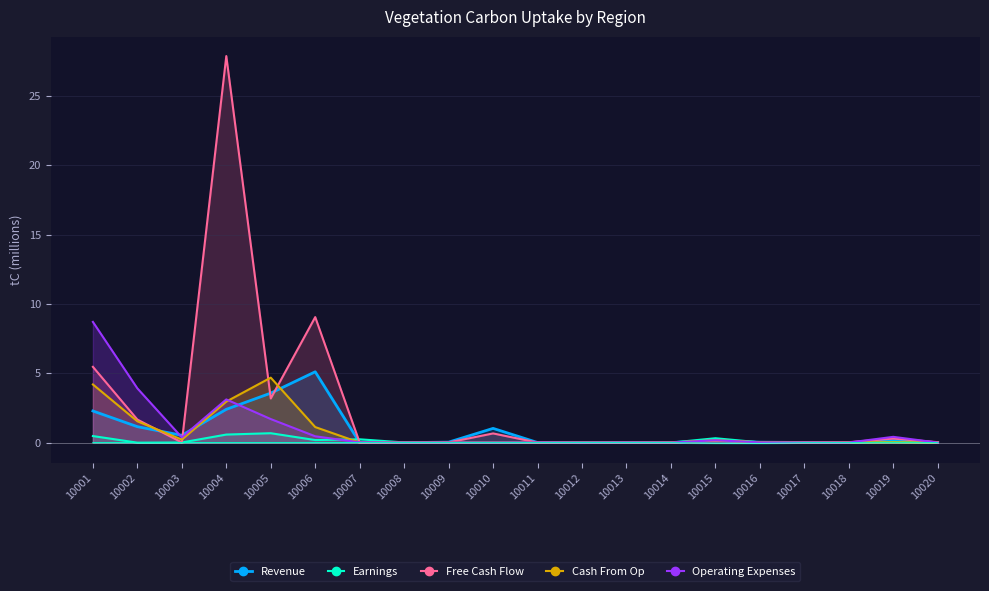

At how many categories does at least one series exceed 24?

1